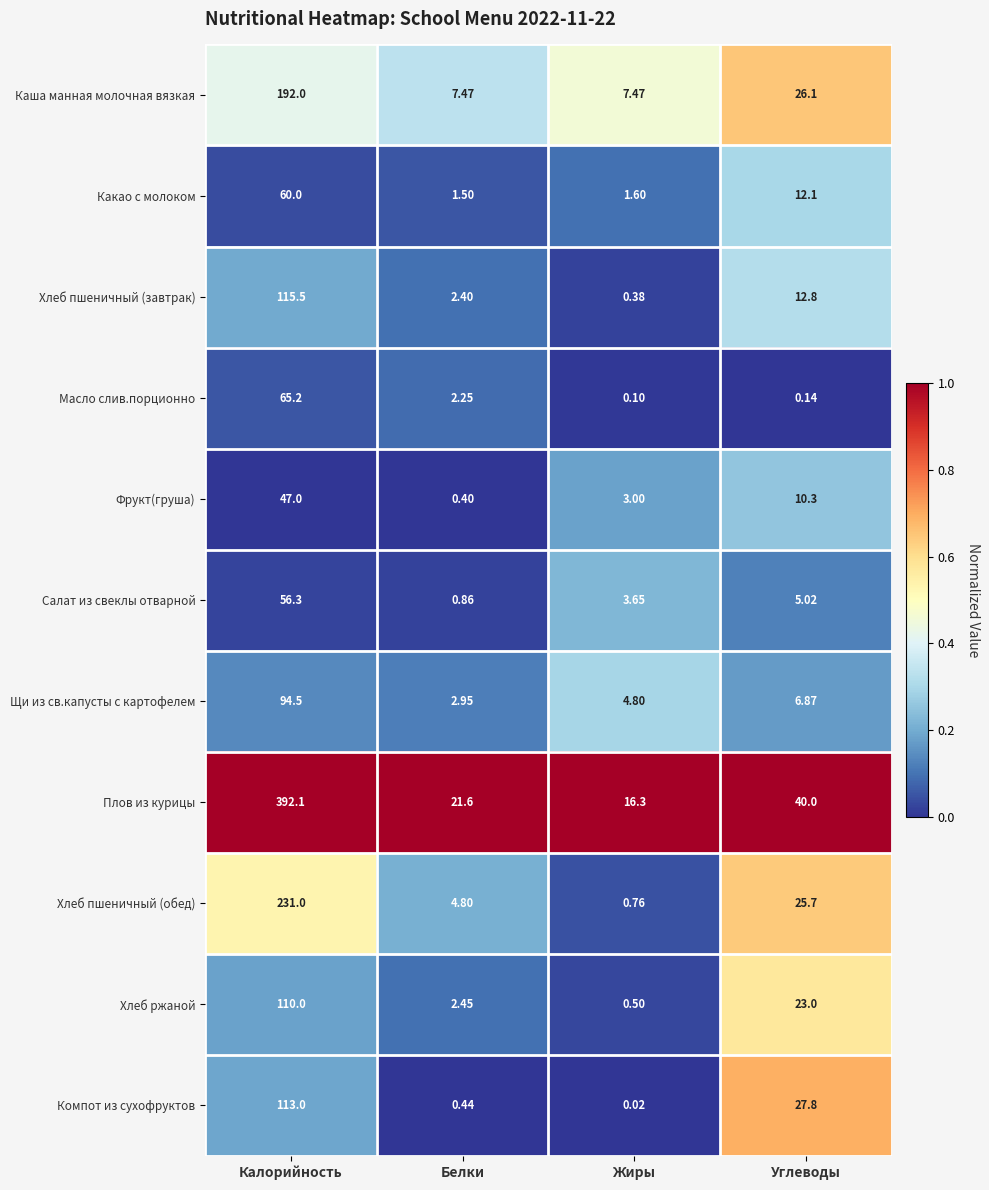

Count the number of categories in the chart.

4